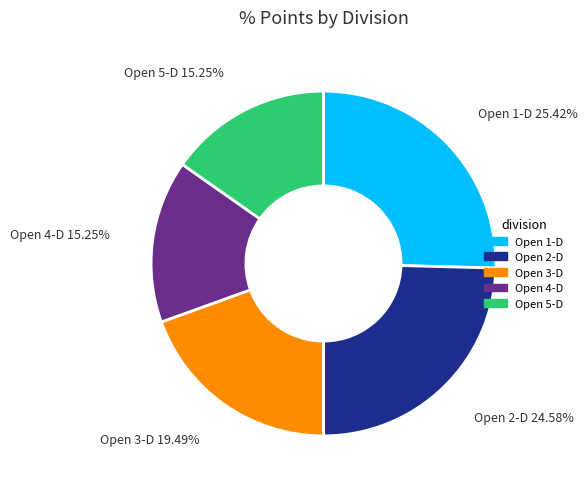

To the nearest percent, what portion does Open 3-D represent?

19%